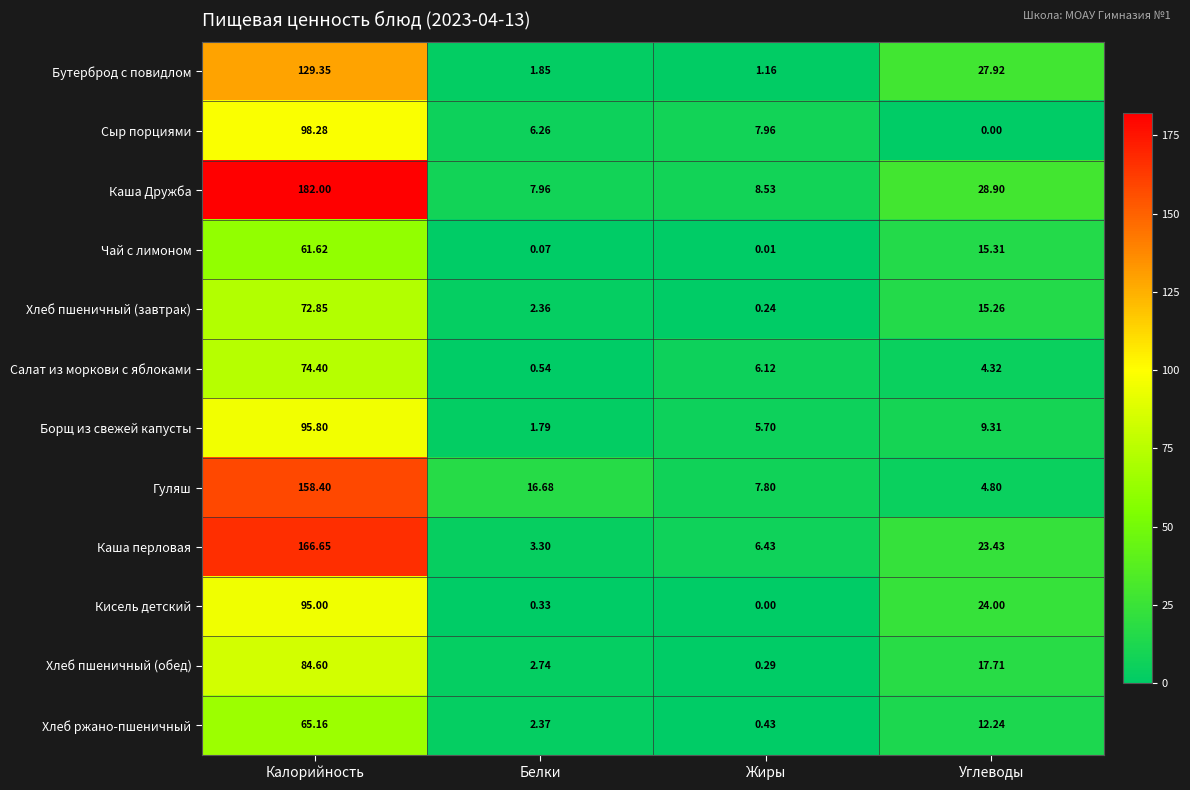

Which series has the widest spread of values?

Каша Дружба